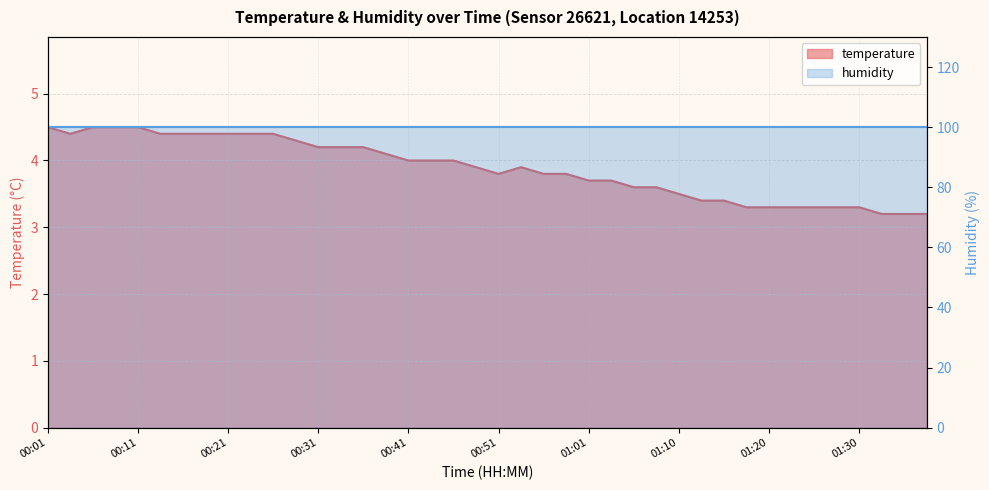

At which category does the chart reach its minimum across all series?

01:32